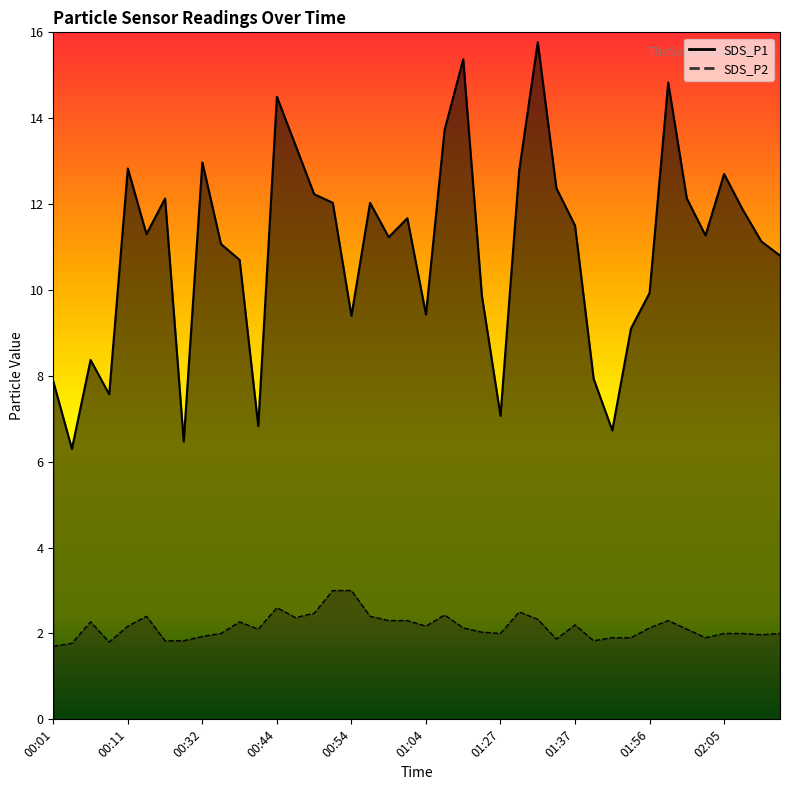

List the labels in order of SDS_P1 value, smallest first.

00:04, 00:19, 01:51, 00:39, 01:27, 00:08, 00:01, 01:40, 00:06, 01:53, 00:54, 01:04, 01:22, 01:56, 00:37, 02:13, 00:34, 02:10, 00:59, 02:03, 00:13, 01:37, 01:01, 02:08, 00:52, 00:57, 00:16, 02:01, 00:49, 01:35, 02:05, 01:30, 00:11, 00:32, 00:47, 01:06, 00:44, 01:58, 01:09, 01:32